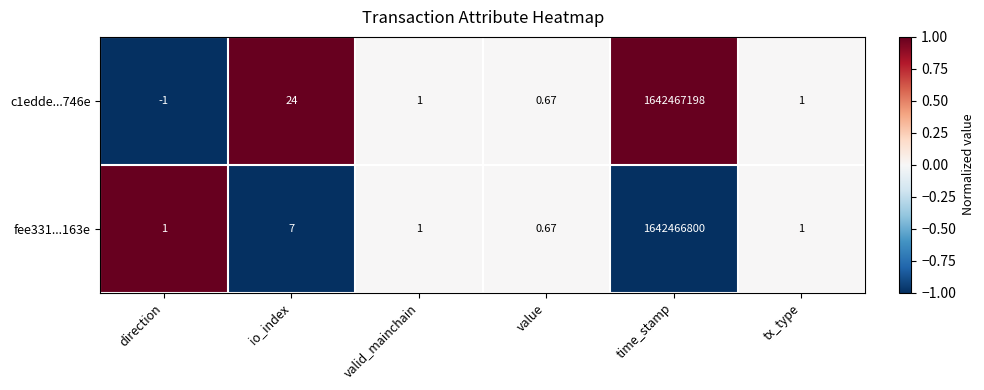

At which label does c1edde...746e first exceed 1?

io_index